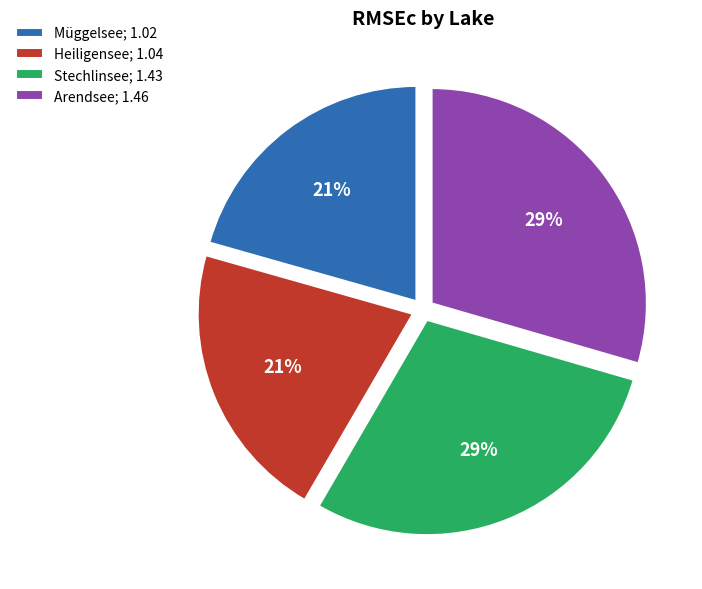

What is the ratio of the value at Heiligensee; 1.04 to the value at Stechlinsee; 1.43?

0.7